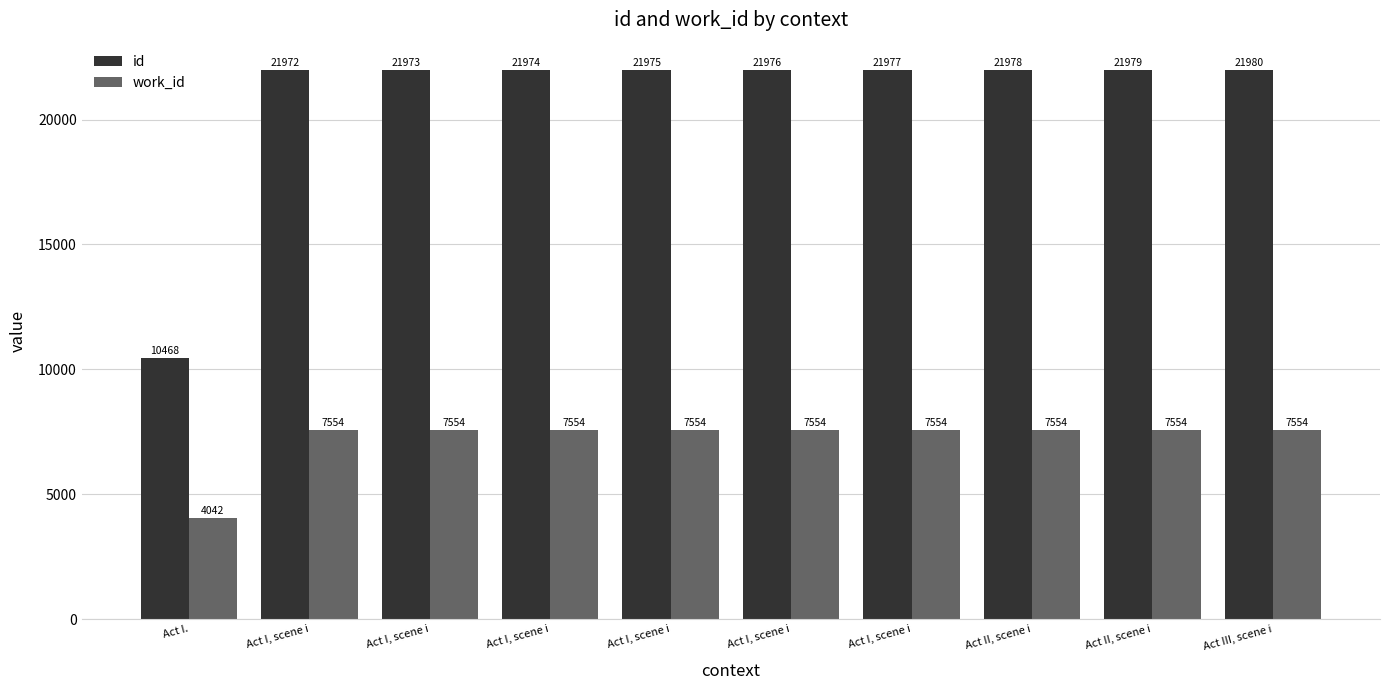

What are all the series names shown in the legend?

id, work_id